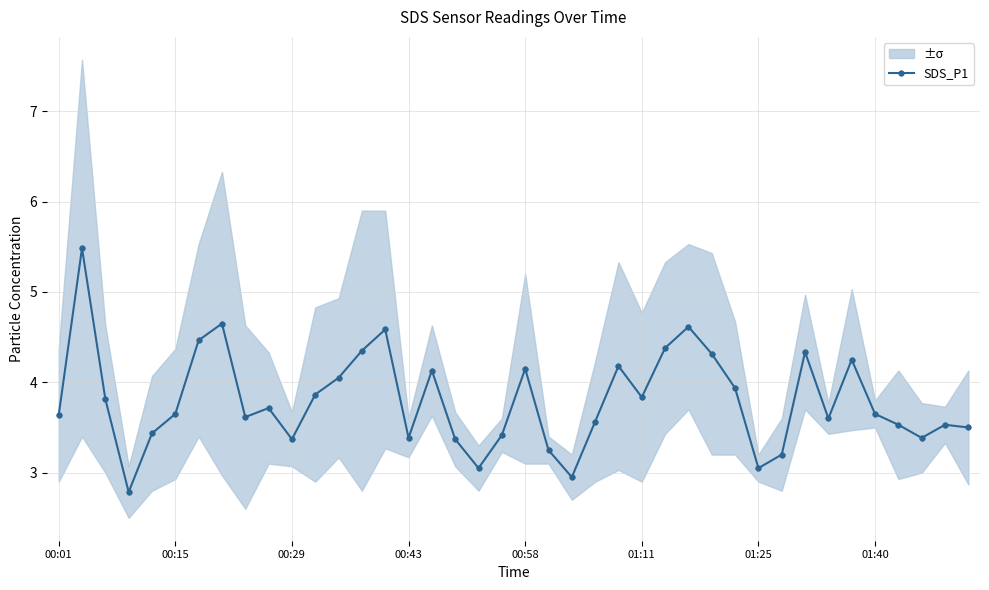

True or false: SDS_P1 has more than 1 points higher than both neighbors.

True